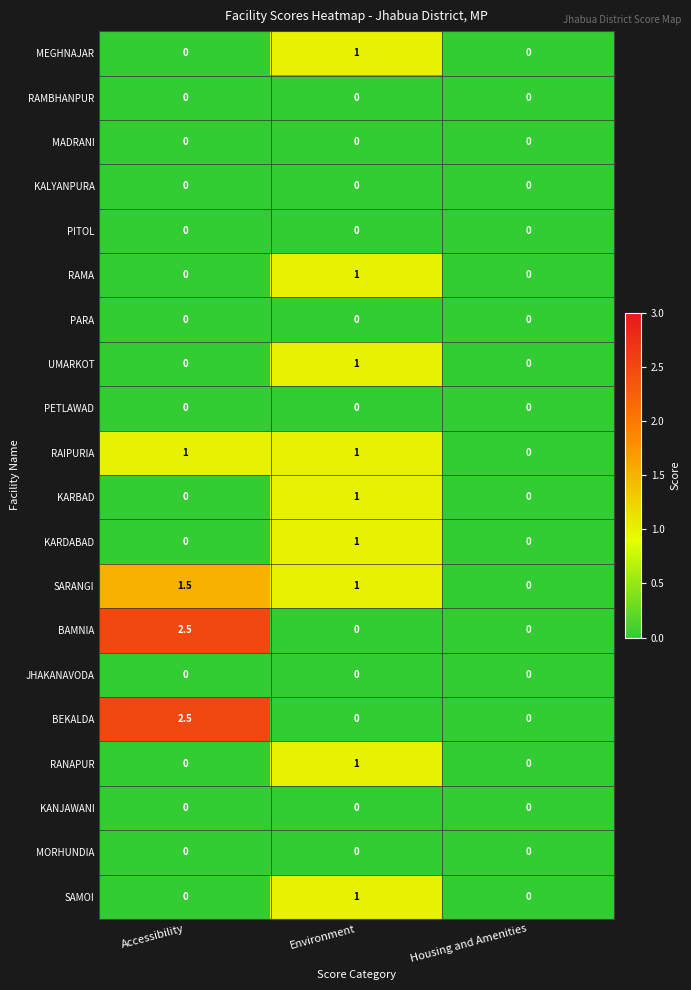

Is the value of KALYANPURA at Environment greater than the value of SARANGI at Environment?

No